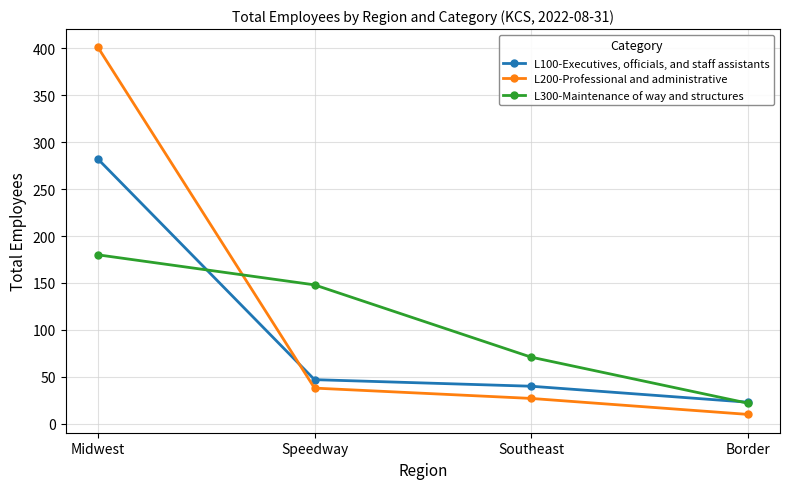

At which category is the sum across all series the highest?

Midwest